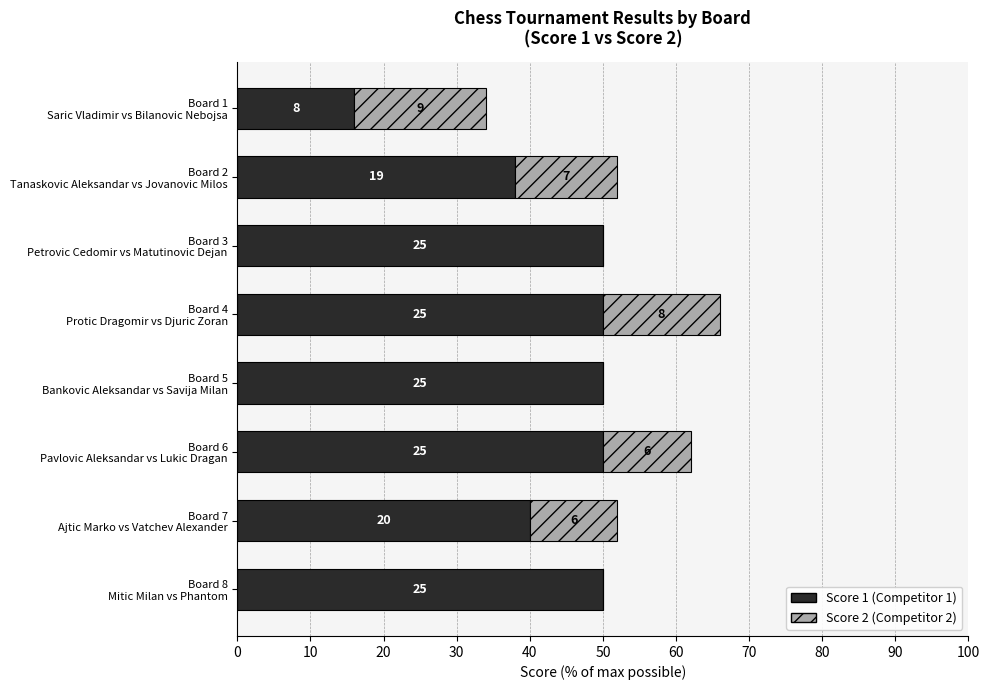

The Score 2 series shows 0 at Board 8 Mitic Milan vs Phantom. True or false?

True